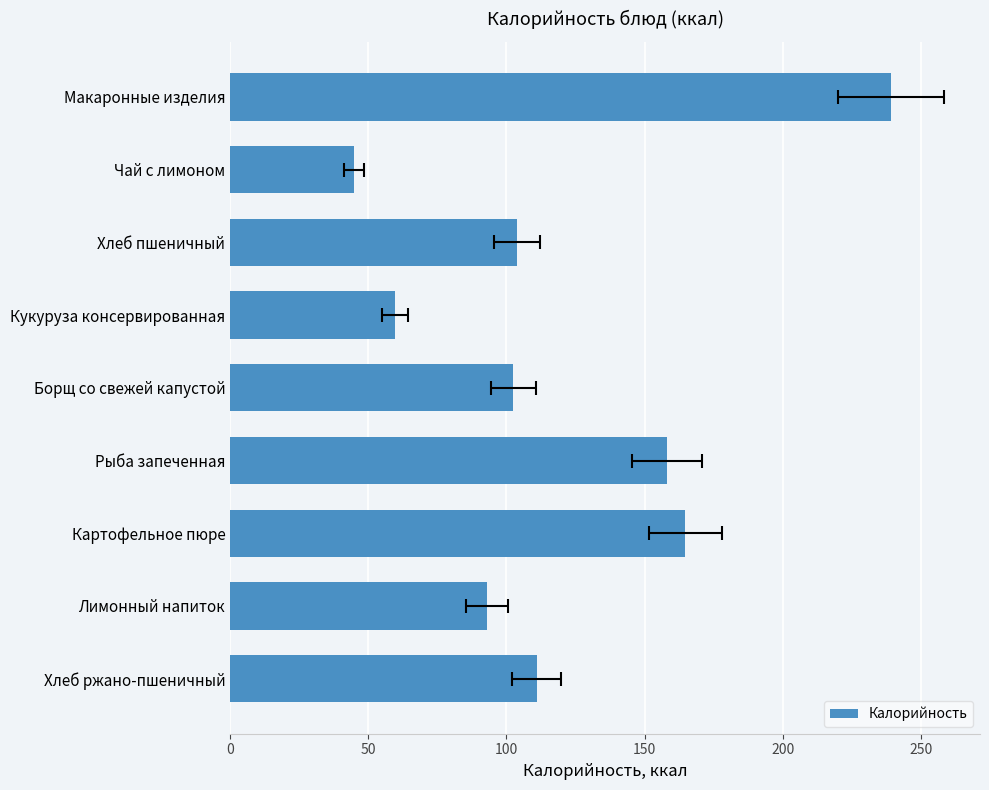

How many distinct data groups are displayed?

1